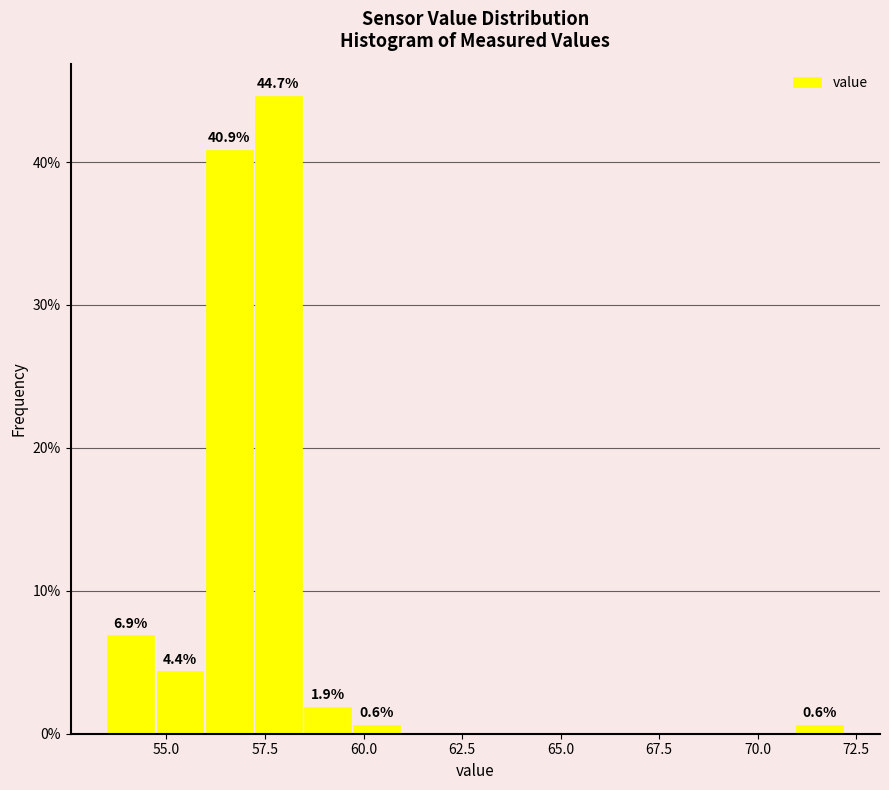

Around what value on the x-axis is the tallest bar? Give the approximate position of its centre, as read against the axis.

58.0